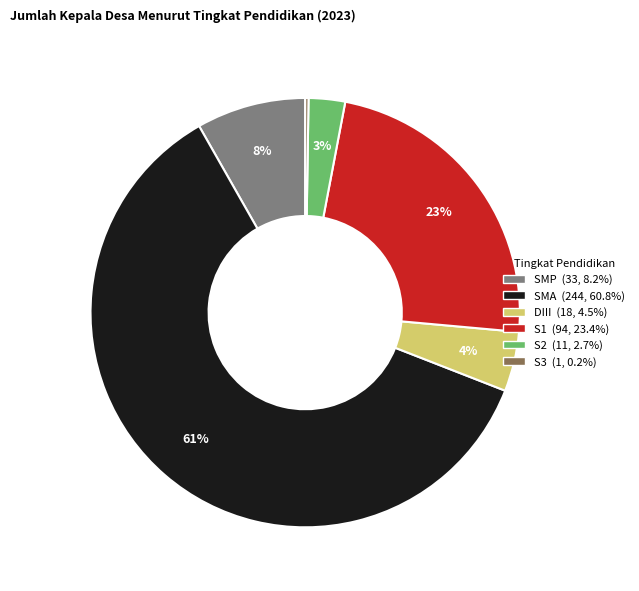

To the nearest percent, what is the average slice percentage?

17%